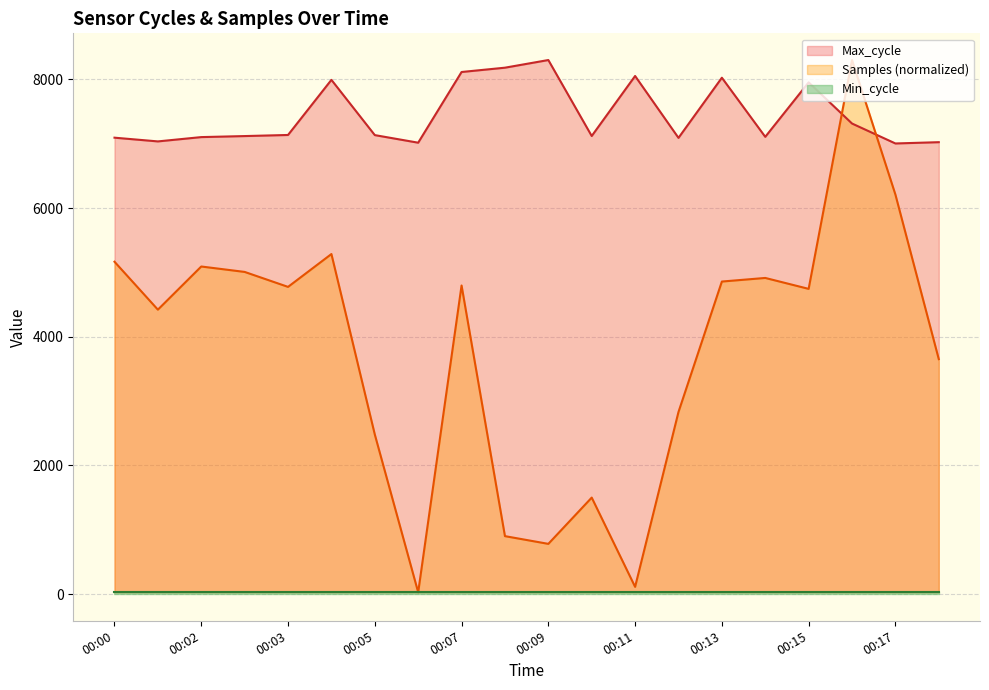

Read the Max_cycle value at 00:10.

7121.0